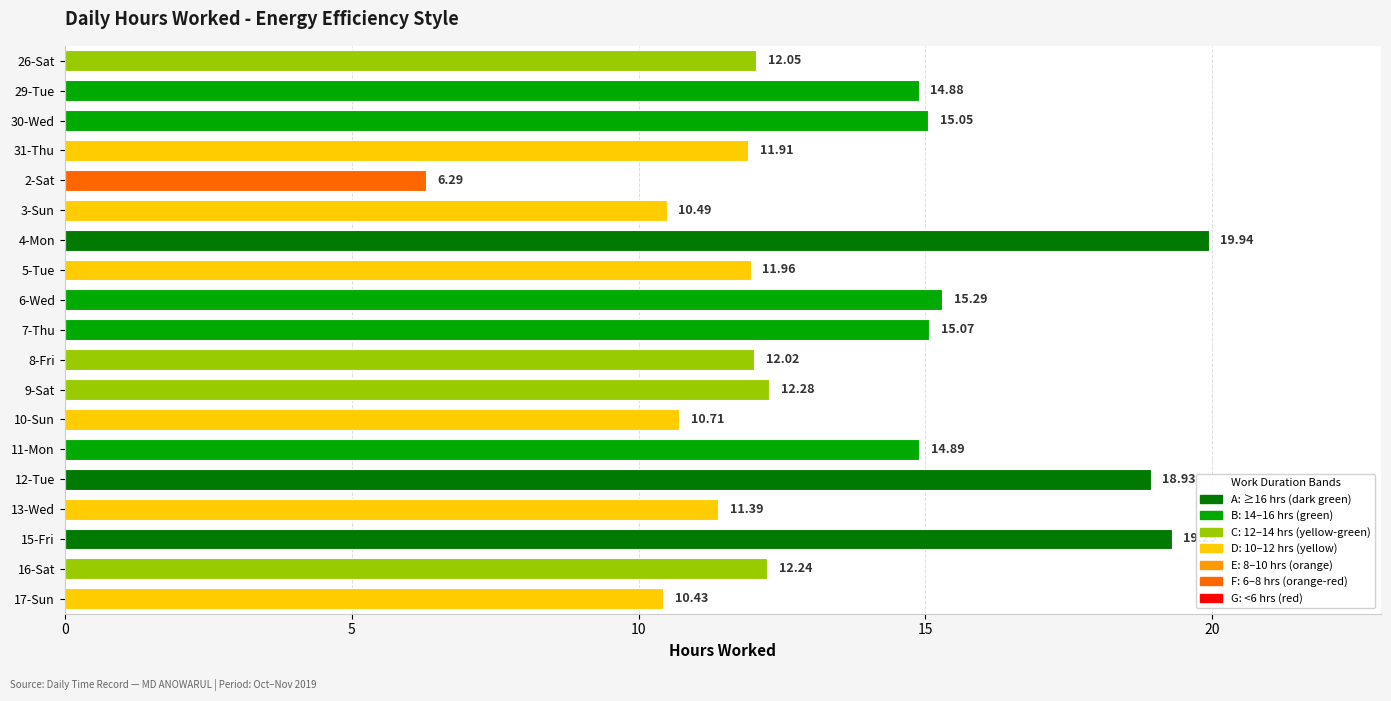

Is it true that the value at 5-Tue is 4.3?

False